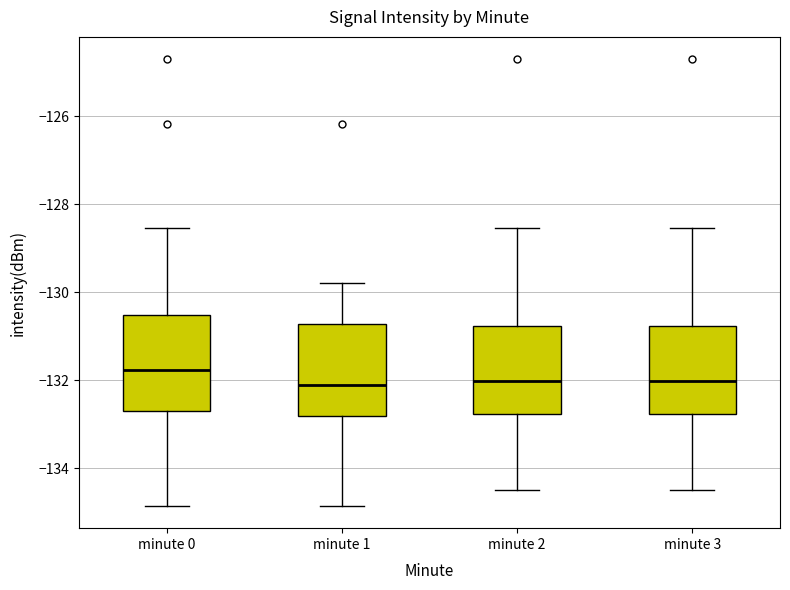

Which box has the highest median line?

minute 0